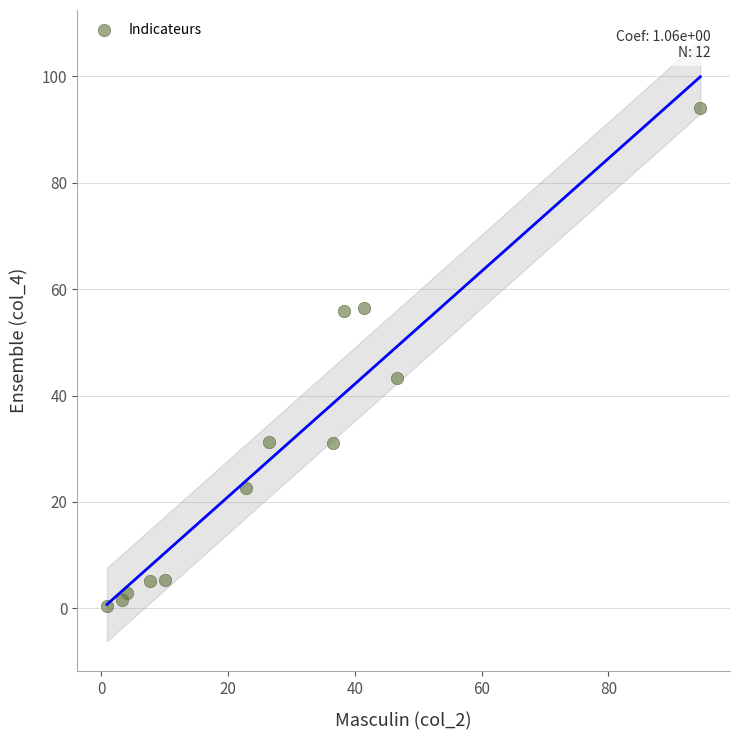

What is the range of Y values (max minus min)?

93.6